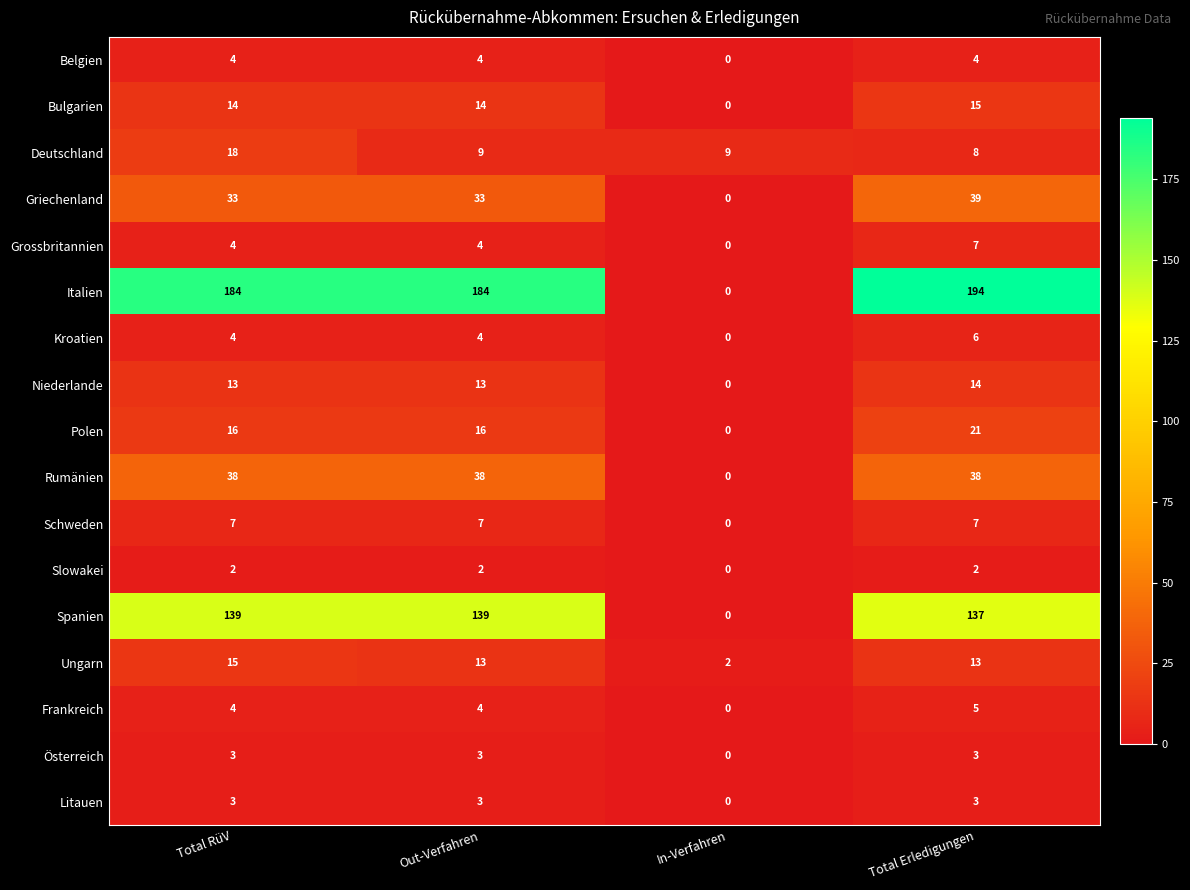

True or false: Frankreich has a value of 4 at Out-Verfahren.

True